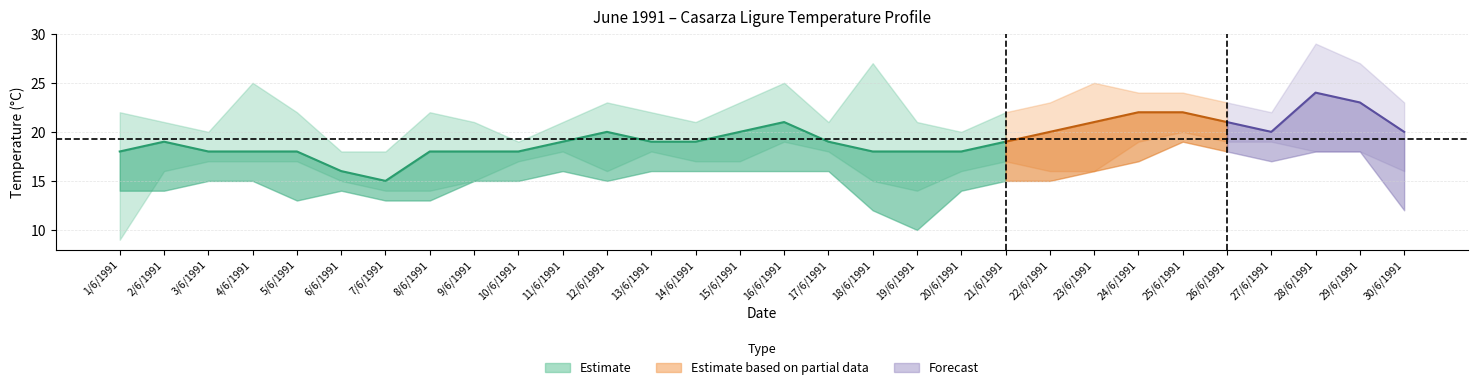

Read the TMIN °C value at 1/6/1991, to the nearest 10.

10